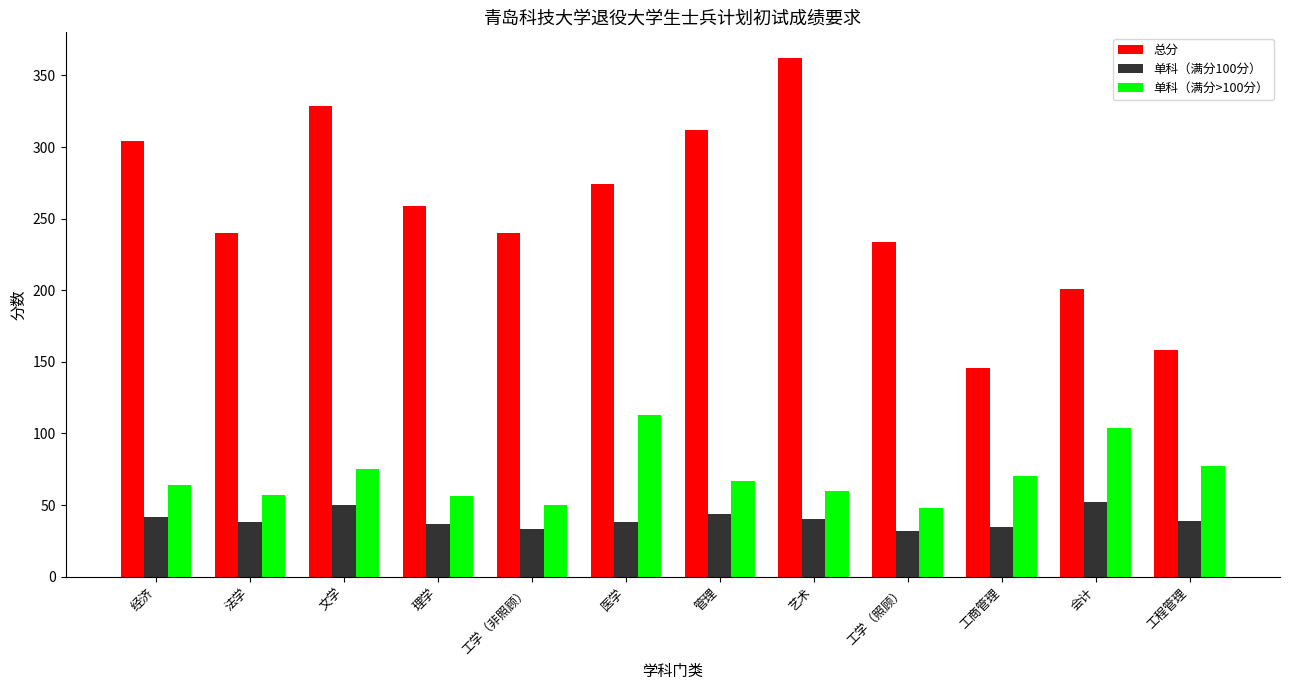

How many distinct data groups are displayed?

3